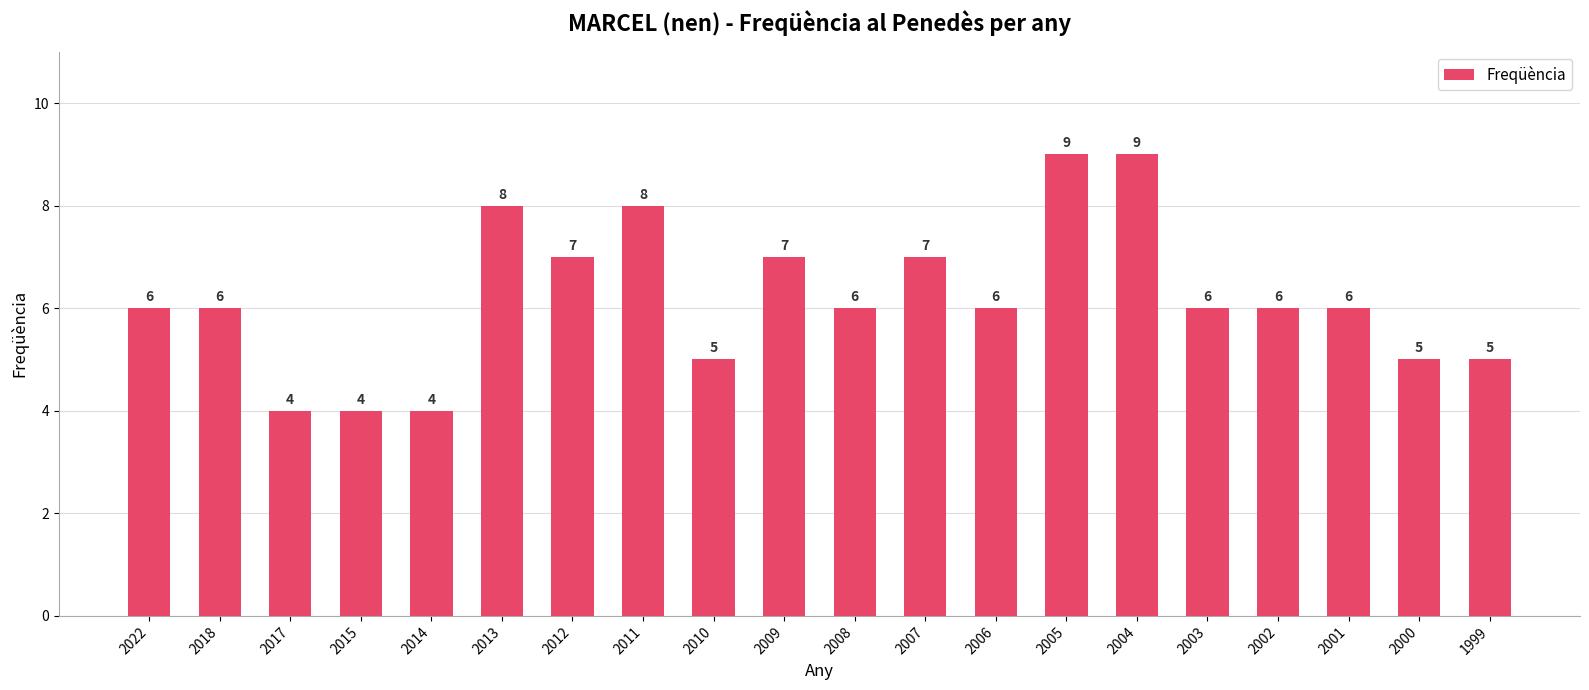

What is the ratio of the value at 2009 to the value at 2018?

1.2